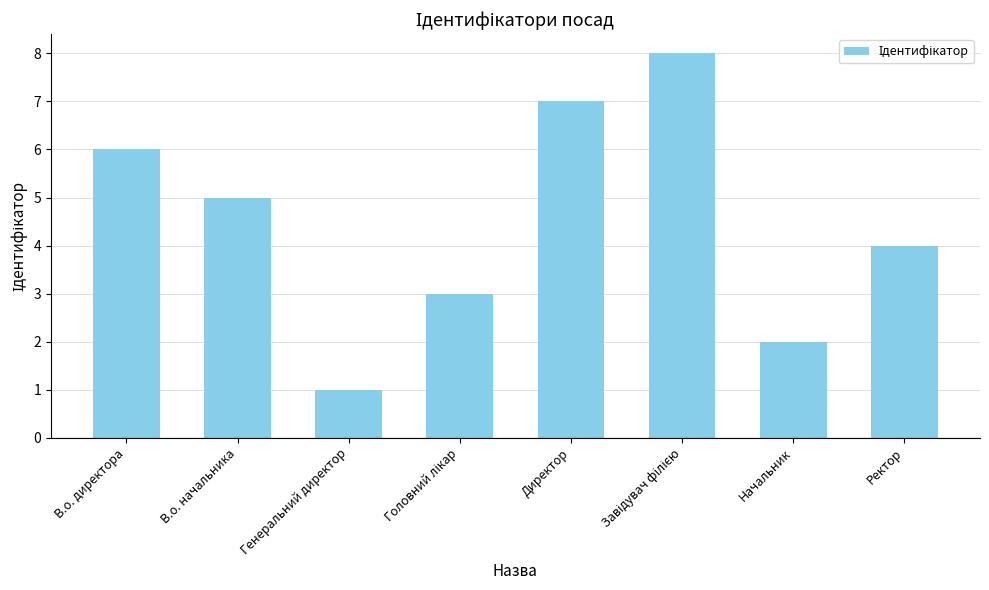

What is the value of the 8th bar from the left?

4